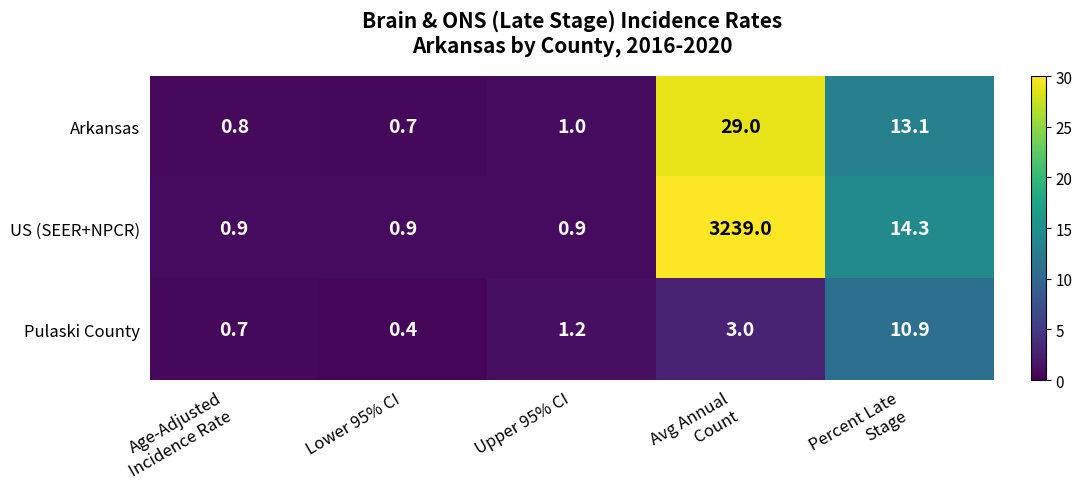

What is the spread (max minus min) of values at Upper 95% CI?

0.3